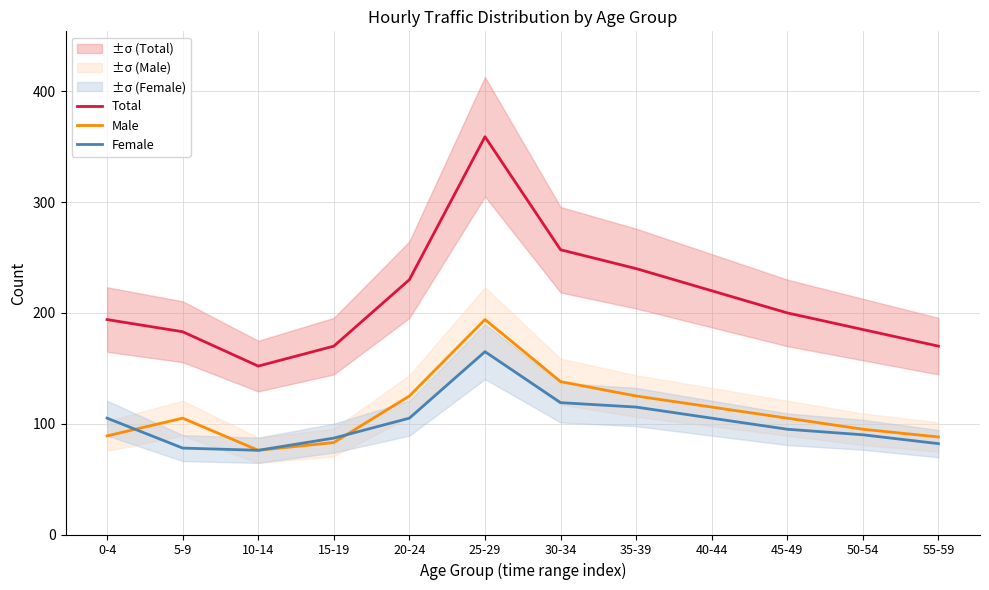

What is the approximate value of Total at 35-39?

240